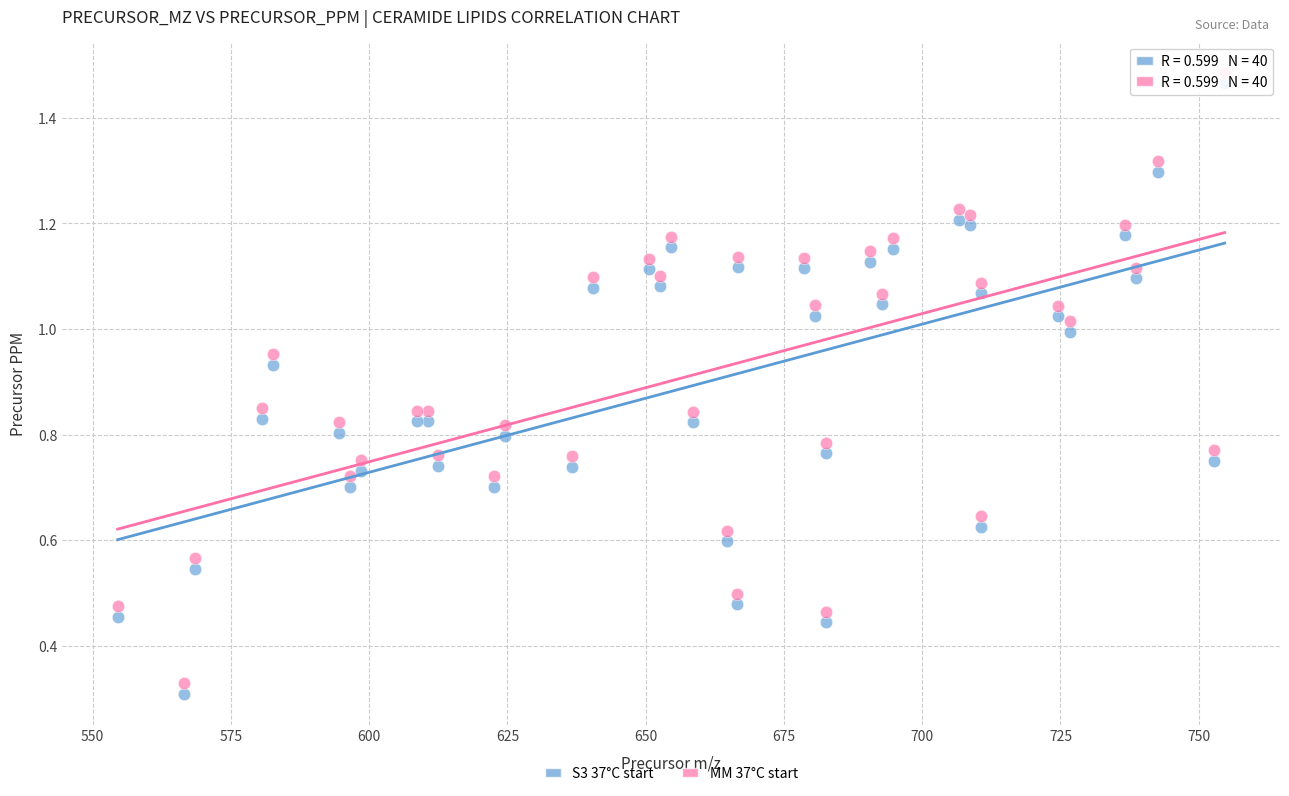

What is the X range (max minus min) for the scatter plot?

200.2